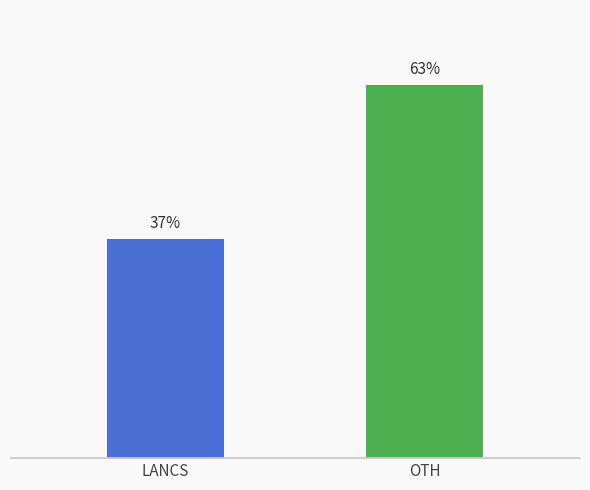

At which label is the value closest to 50?

LANCS